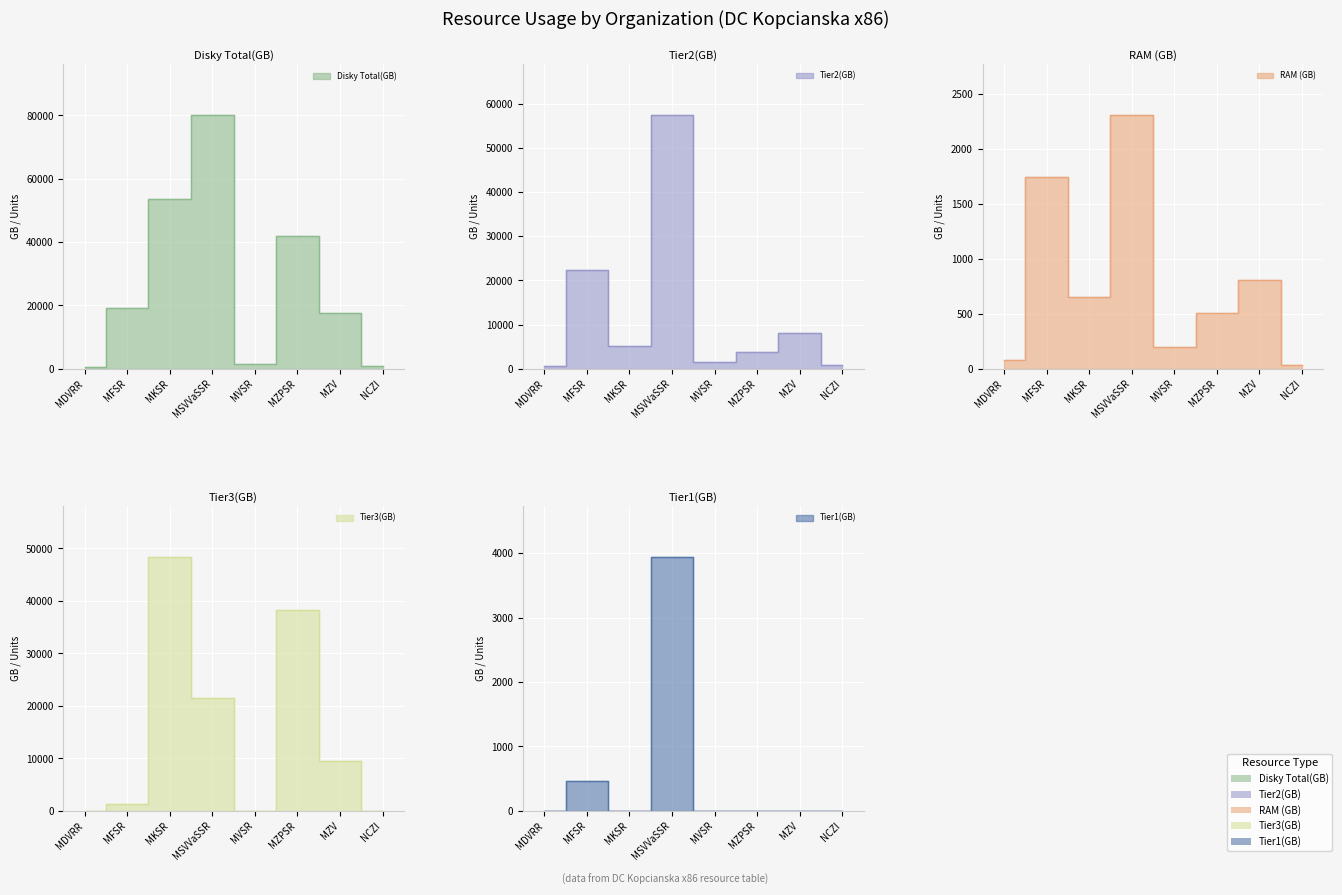

Count the number of categories in the chart.

8